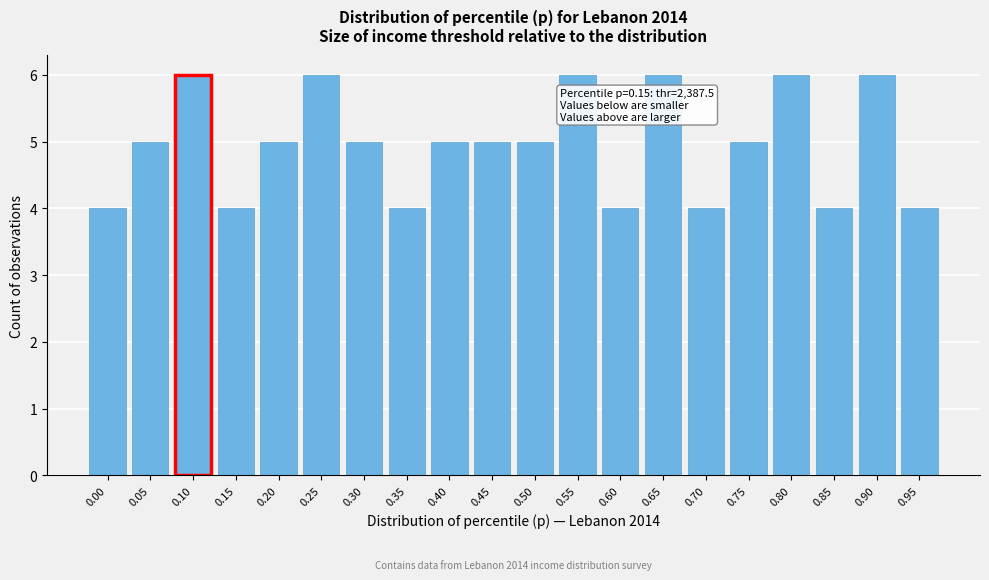

Reading left to right, extract all data points from this chart.

0.00=4	0.05=5	0.10=6	0.15=4	0.20=5	0.25=6	0.30=5	0.35=4	0.40=5	0.45=5	0.50=5	0.55=6	0.60=4	0.65=6	0.70=4	0.75=5	0.80=6	0.85=4	0.90=6	0.95=4